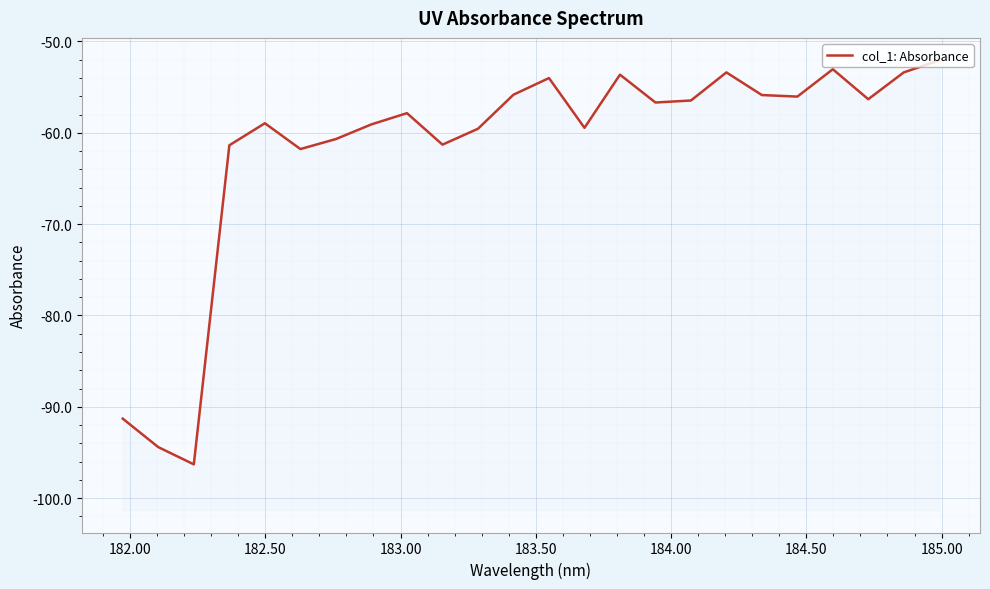

What is the average value?

-61.6